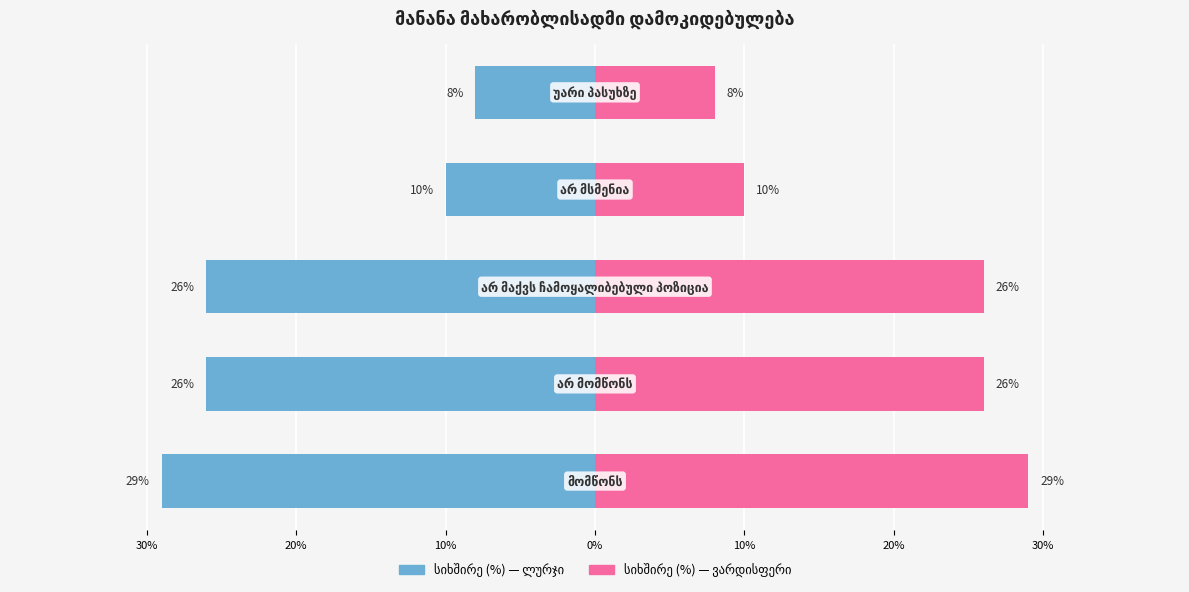

How many data points in მომწონს (მარჯვენა) are less than 26?

2